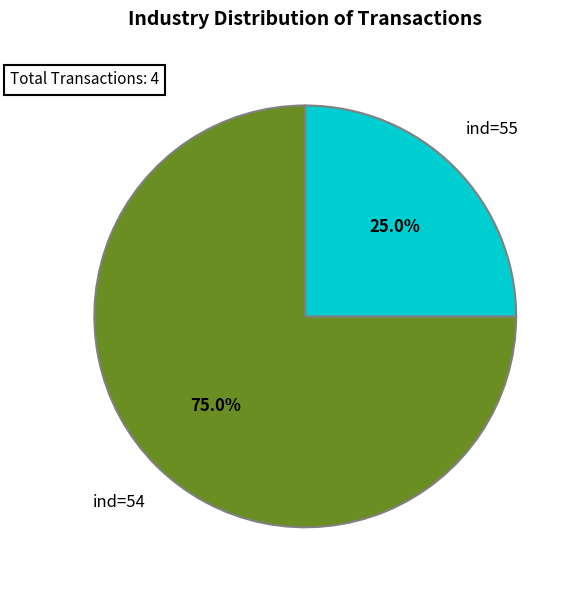

Combined, what portion of the pie is ind=55 and ind=54?

100.0%